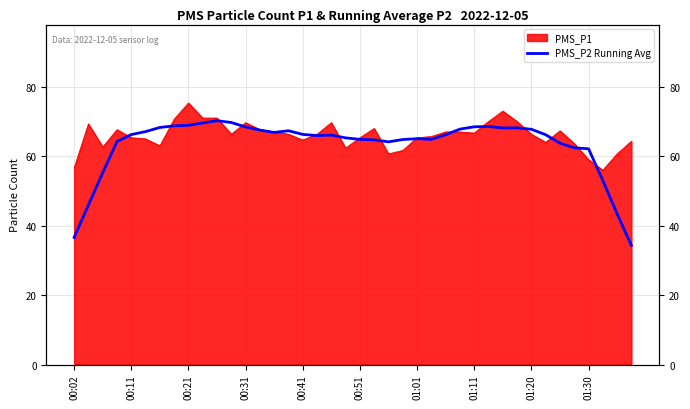

True or false: the data shows 92.0 at 18.

False